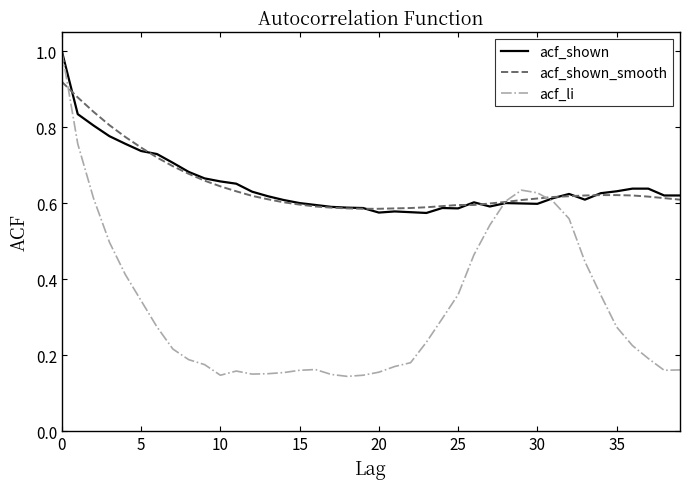

What is the maximum value shown in the chart?

1.0